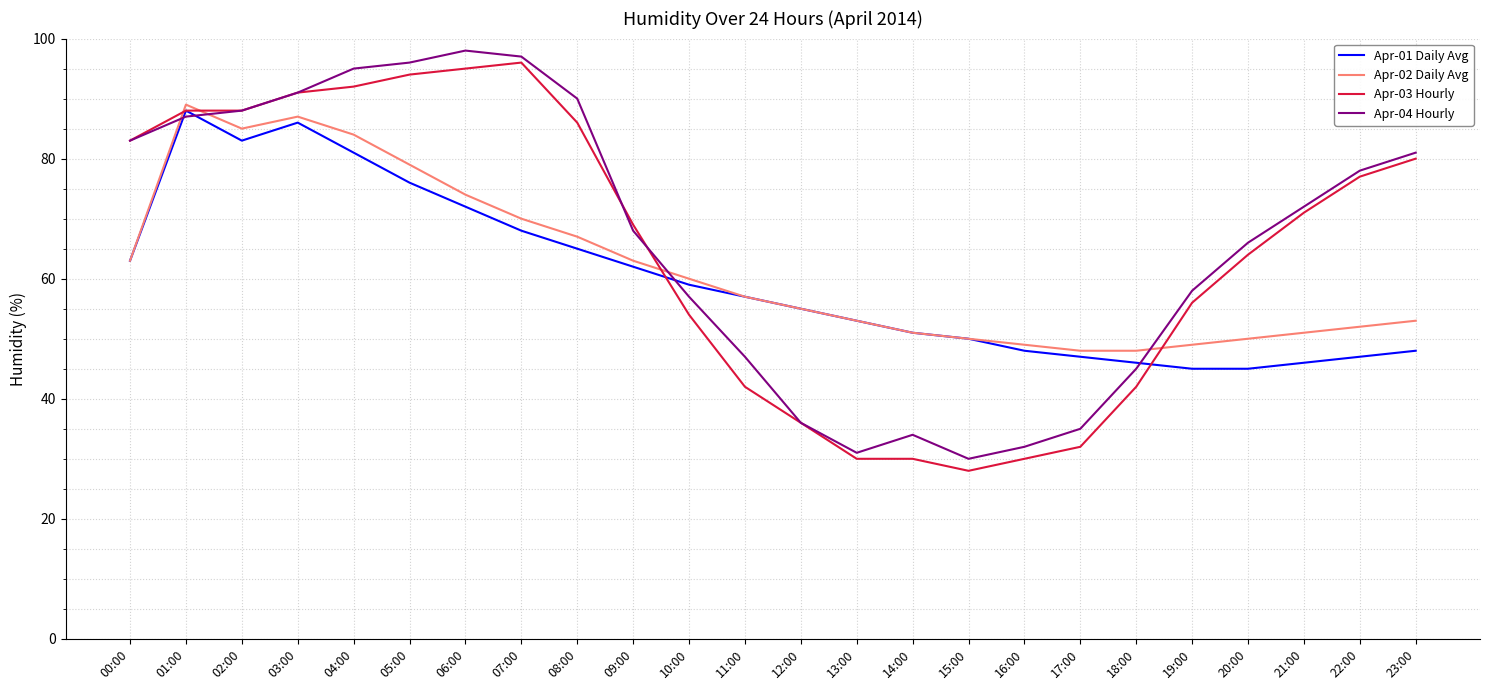

In Apr-01 Daily Avg, how many points are higher than both neighbors (excluding endpoints)?

2